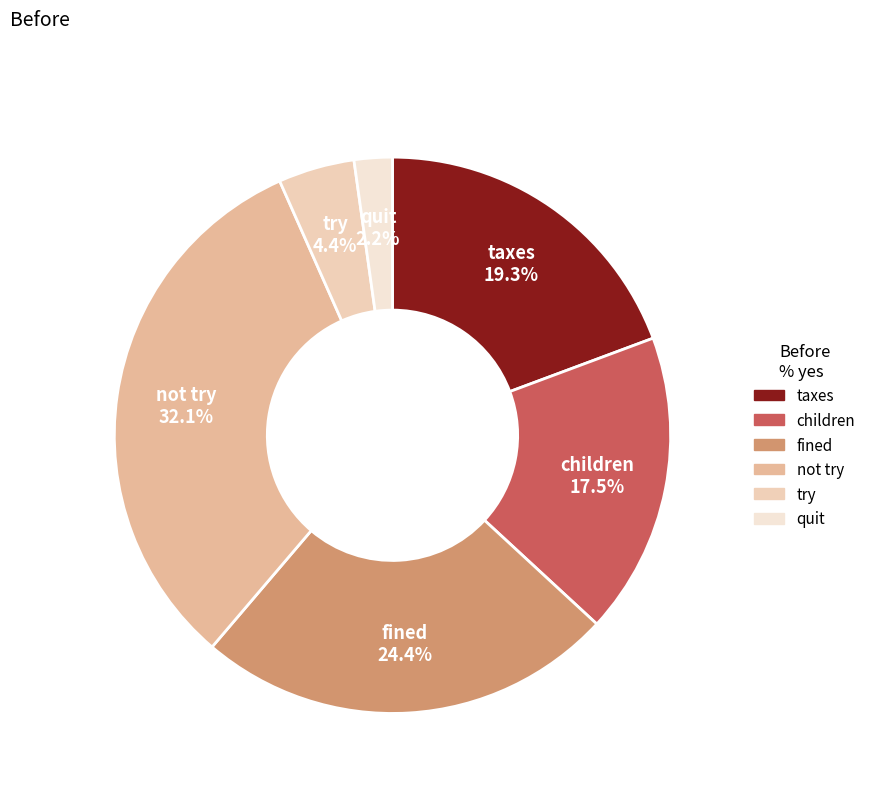

Rank the categories by value from highest to lowest.

not try, fined, taxes, children, try, quit